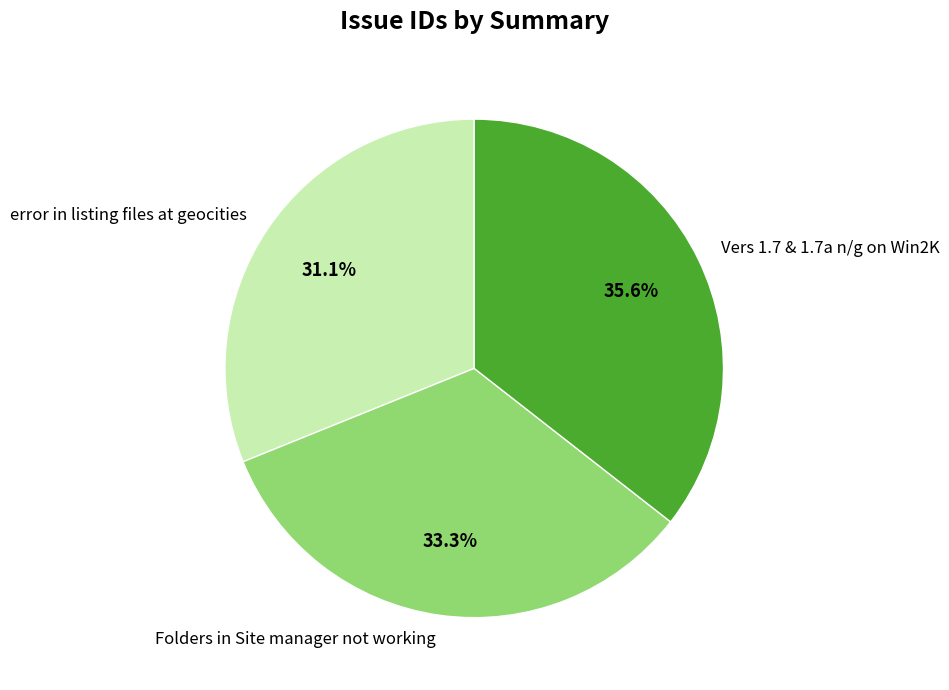

Is Vers 1.7 & 1.7a n/g on Win2K the majority of the pie?

No